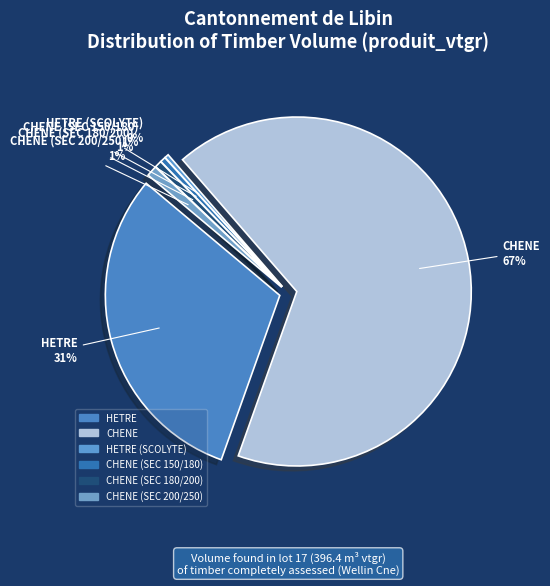

True or false: CHENE (SEC 150/180) accounts for 13% of the total.

False